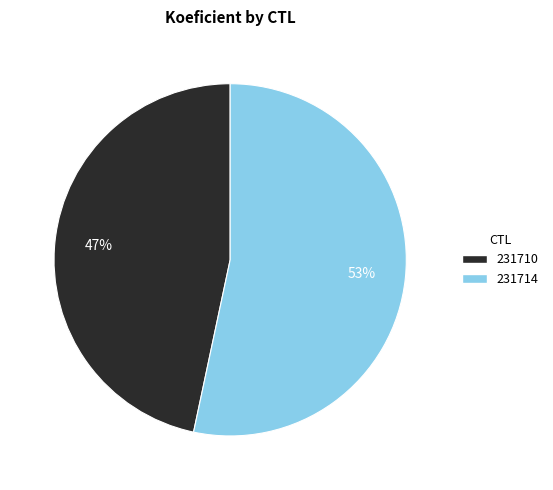

To the nearest percent, what is the combined percentage of 231714 and 231710?

100%